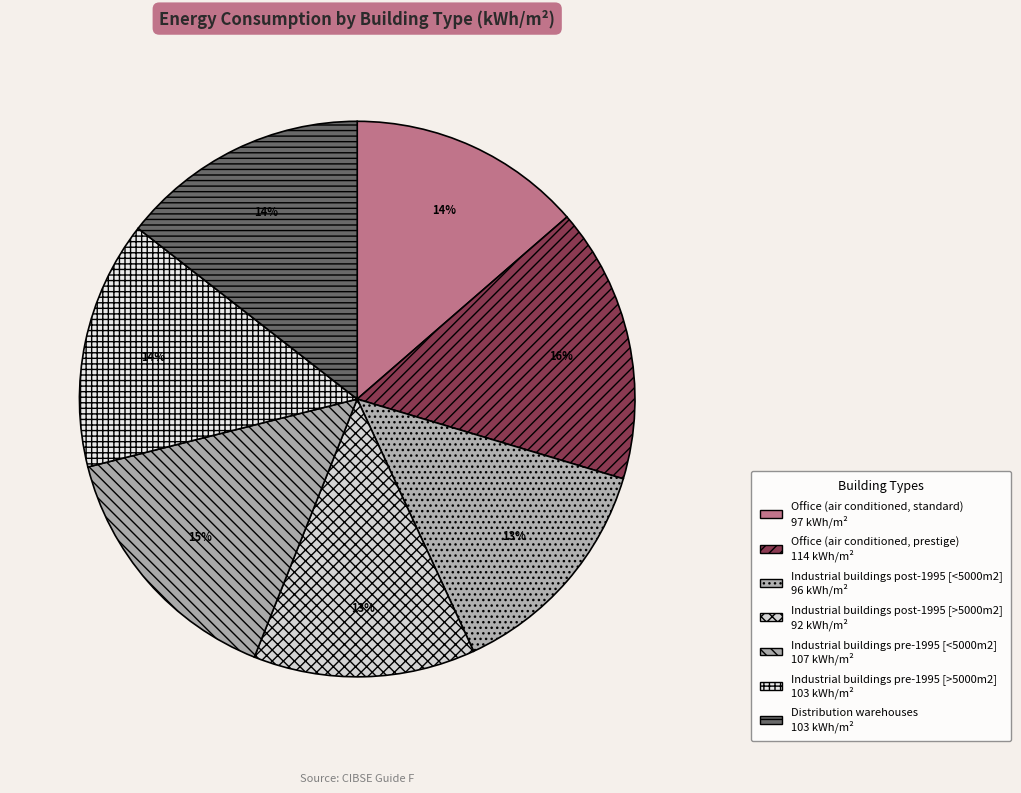

To the nearest percent, what portion does Office (air conditioned, standard) represent?

14%